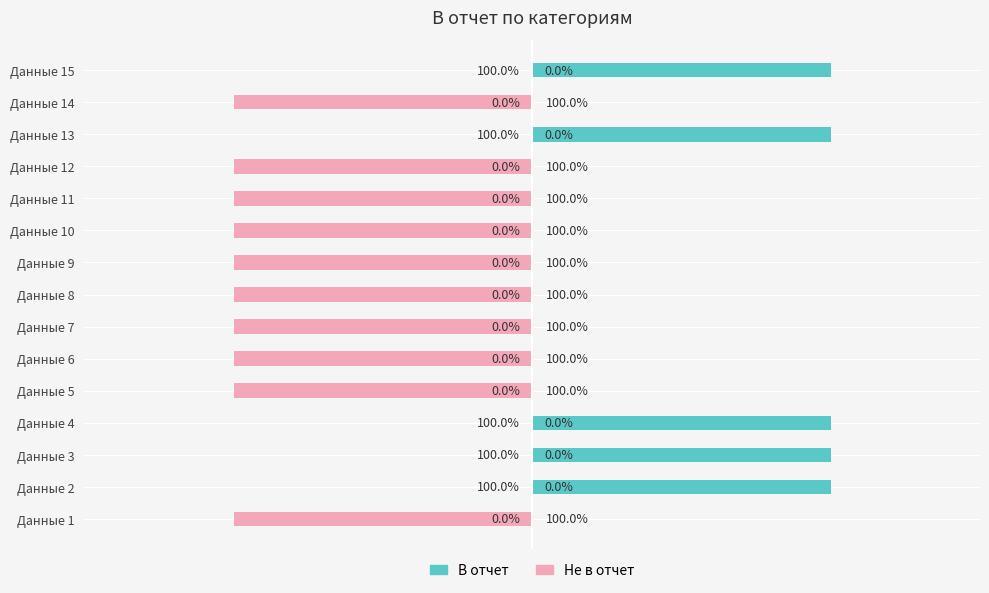

Reading left to right, extract all data points from this chart.

В отчет: 0	1	1	1	0	0	0	0	0	0	0	0	1	0	1
Не в отчет: -1	0	0	0	-1	-1	-1	-1	-1	-1	-1	-1	0	-1	0